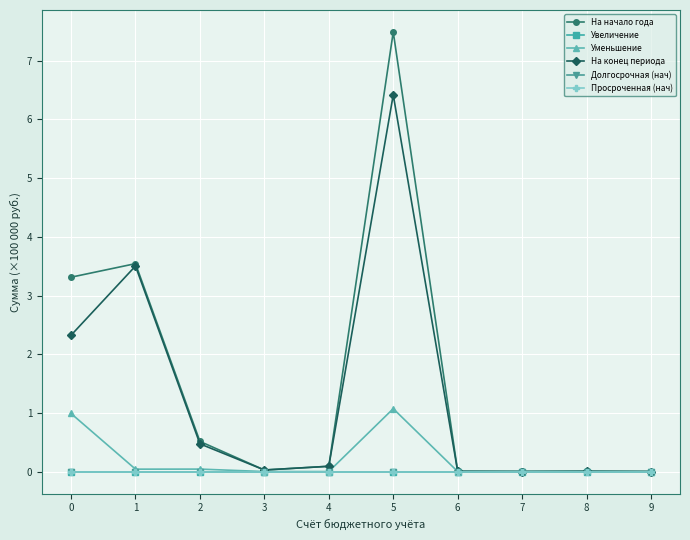

Is this an area chart (filled region under the line)?

No